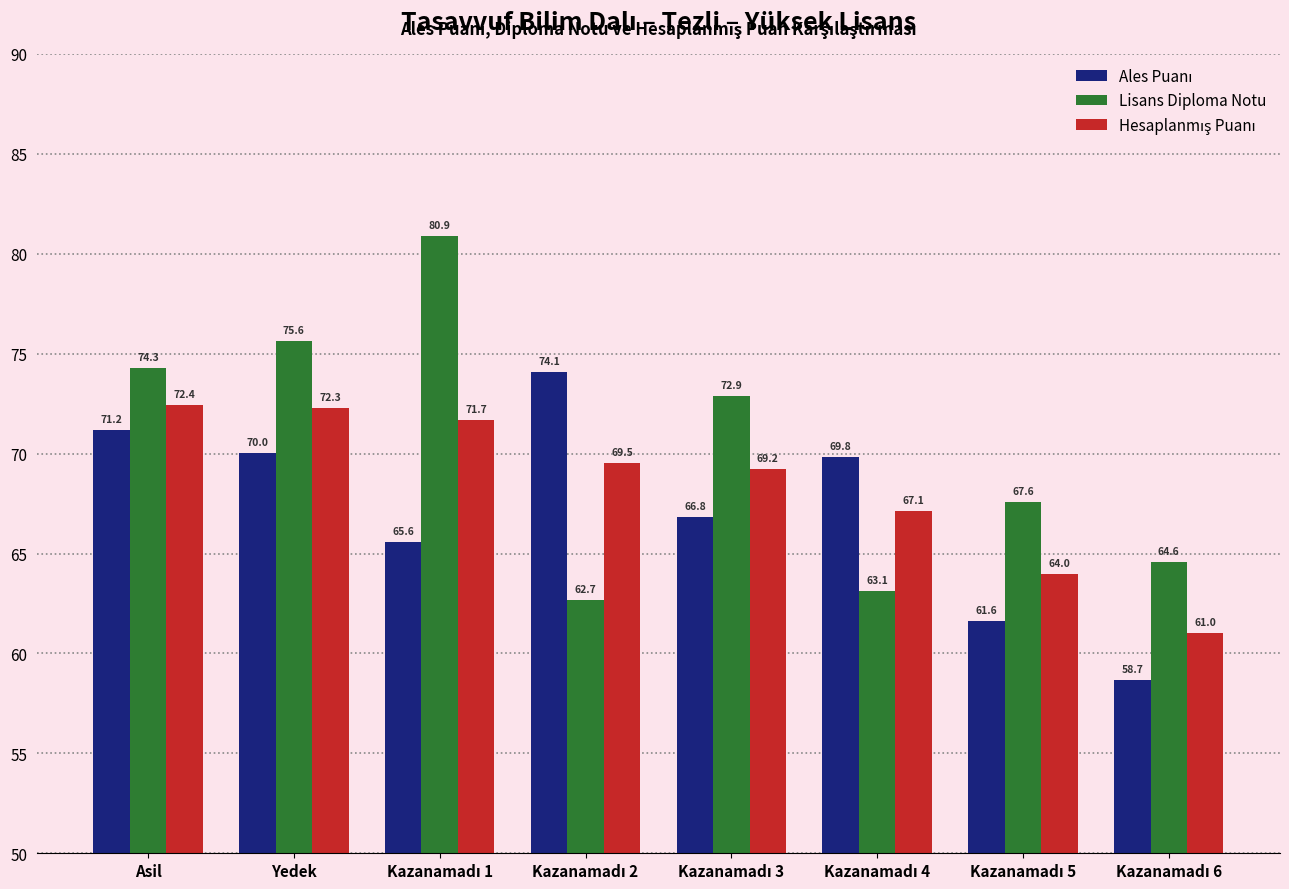

Which series has the largest range (max minus min)?

Lisans Diploma Notu